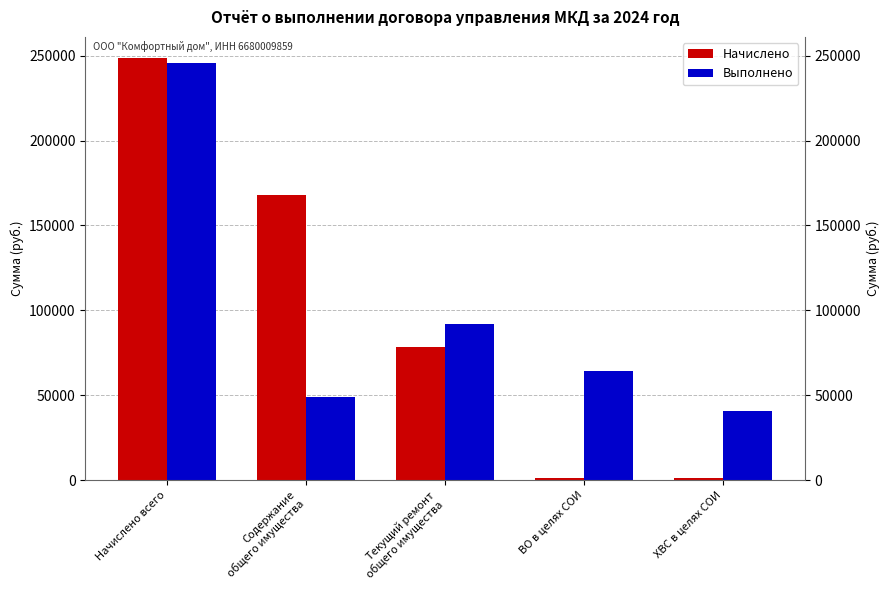

What is the sum of the Начислено values at Начислено всего and Содержание
общего имущества?

416336.1